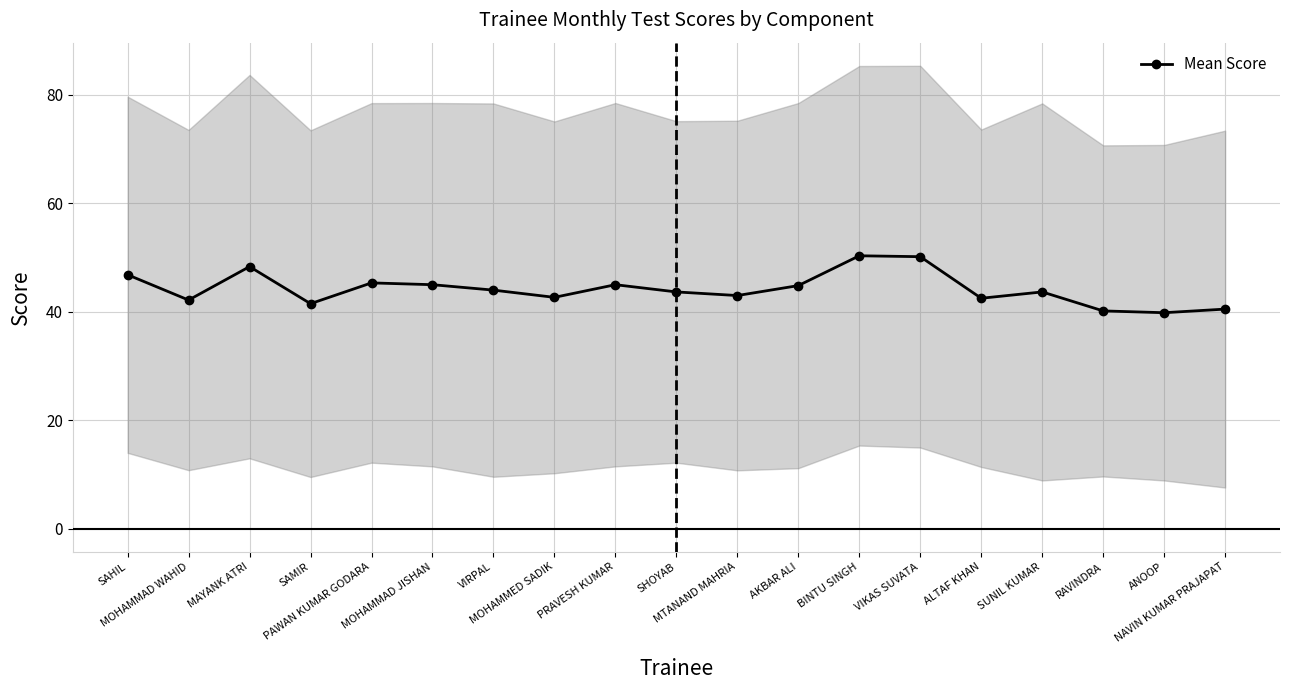

What is the label of the 4th point from the right?

SUNIL KUMAR